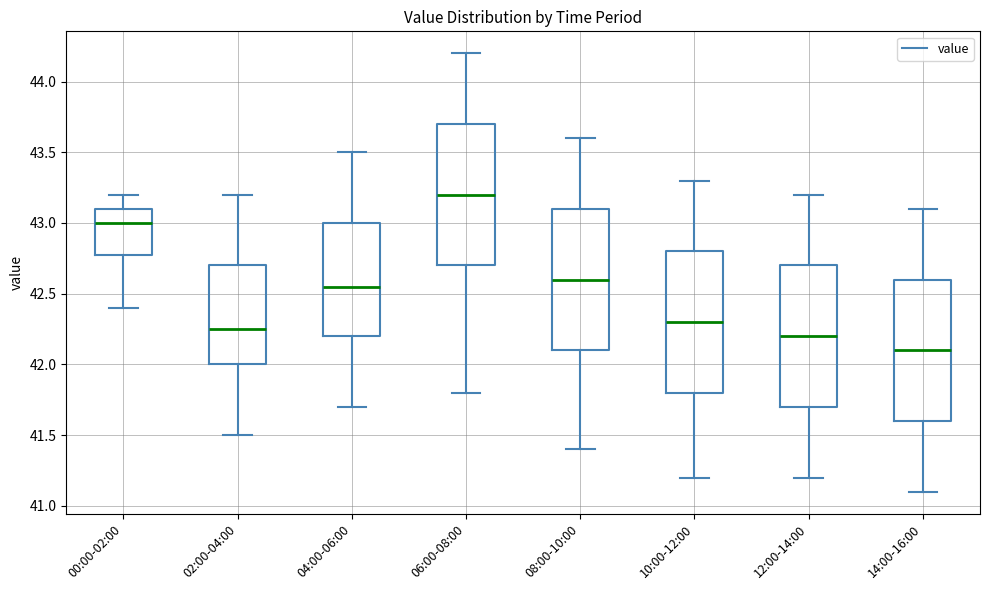

Reading left to right, read every box against the y-axis: the position of its median line, the range the box covers, and the ends of its whiskers. The values are not printed on the chart, so give them approximately, as read against the axis.

00:00-02:00: median 43.00, box 42.80 to 43.10, whiskers 42.40 to 43.20
02:00-04:00: median 42.25, box 42.00 to 42.70, whiskers 41.50 to 43.20
04:00-06:00: median 42.55, box 42.20 to 43.00, whiskers 41.70 to 43.50
06:00-08:00: median 43.20, box 42.70 to 43.70, whiskers 41.80 to 44.20
08:00-10:00: median 42.60, box 42.10 to 43.10, whiskers 41.40 to 43.60
10:00-12:00: median 42.30, box 41.80 to 42.80, whiskers 41.20 to 43.30
12:00-14:00: median 42.20, box 41.70 to 42.70, whiskers 41.20 to 43.20
14:00-16:00: median 42.10, box 41.60 to 42.60, whiskers 41.10 to 43.10